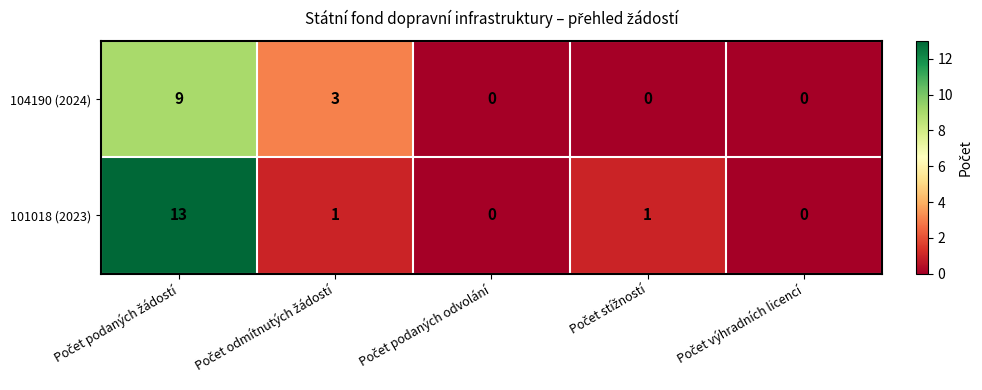

How many series are shown in this chart?

2